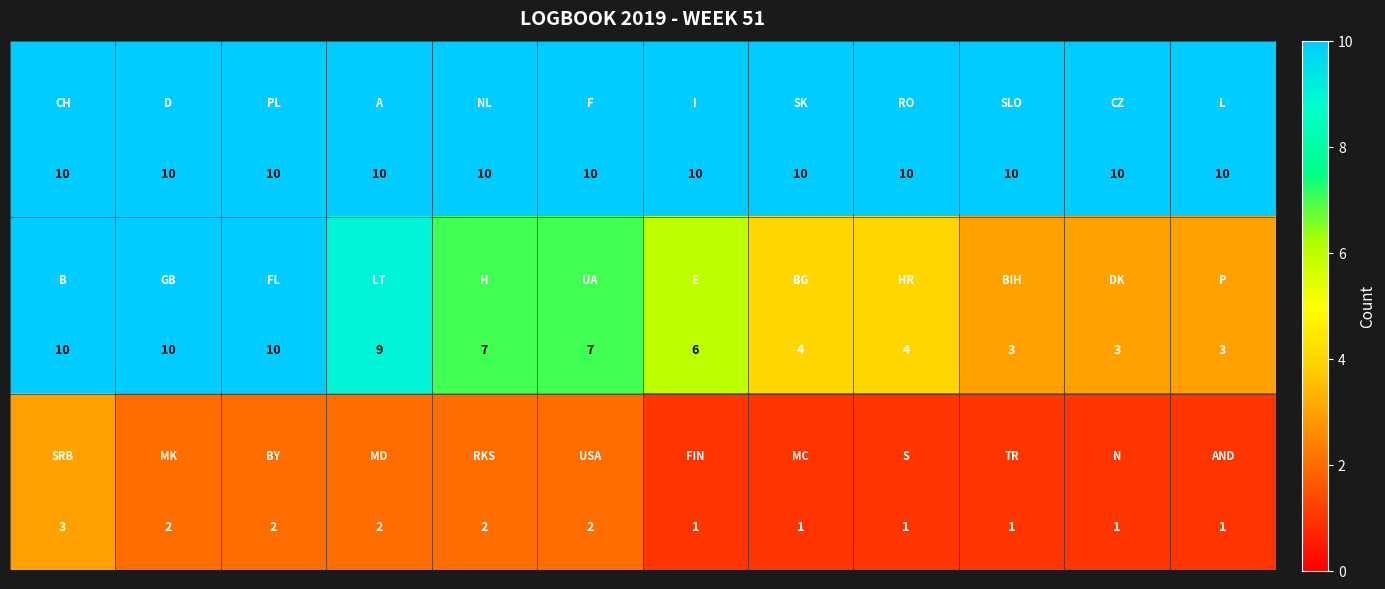

What is the maximum value shown in the chart?

10